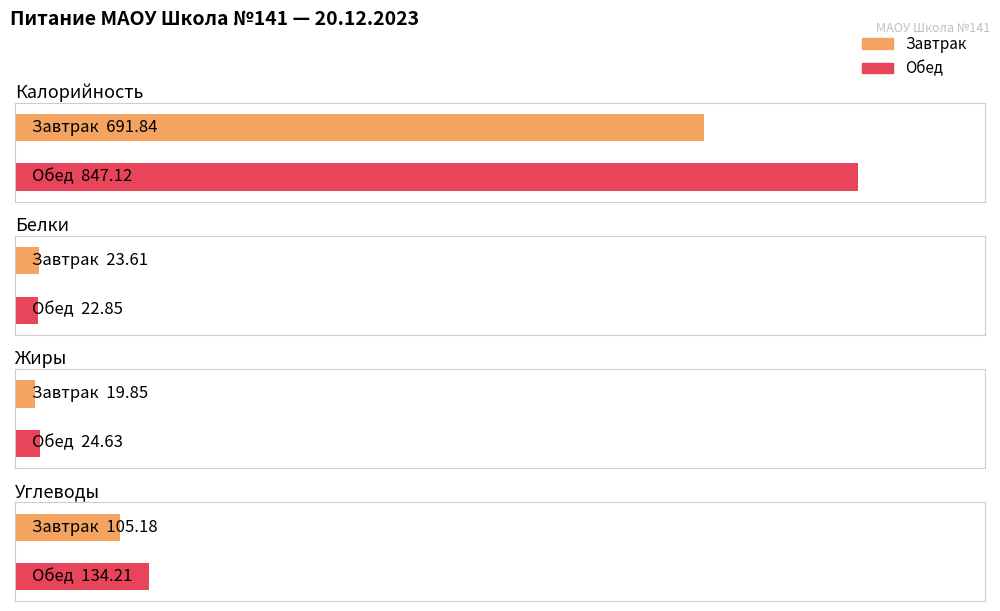

Reading left to right, transcribe all the data shown in this chart.

Завтрак: 691.8	23.6	19.9	105.2
Обед: 847.1	22.9	24.6	134.2